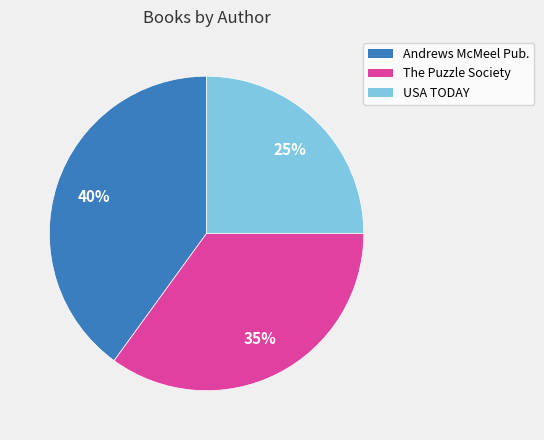

Which slice is the smallest?

USA TODAY